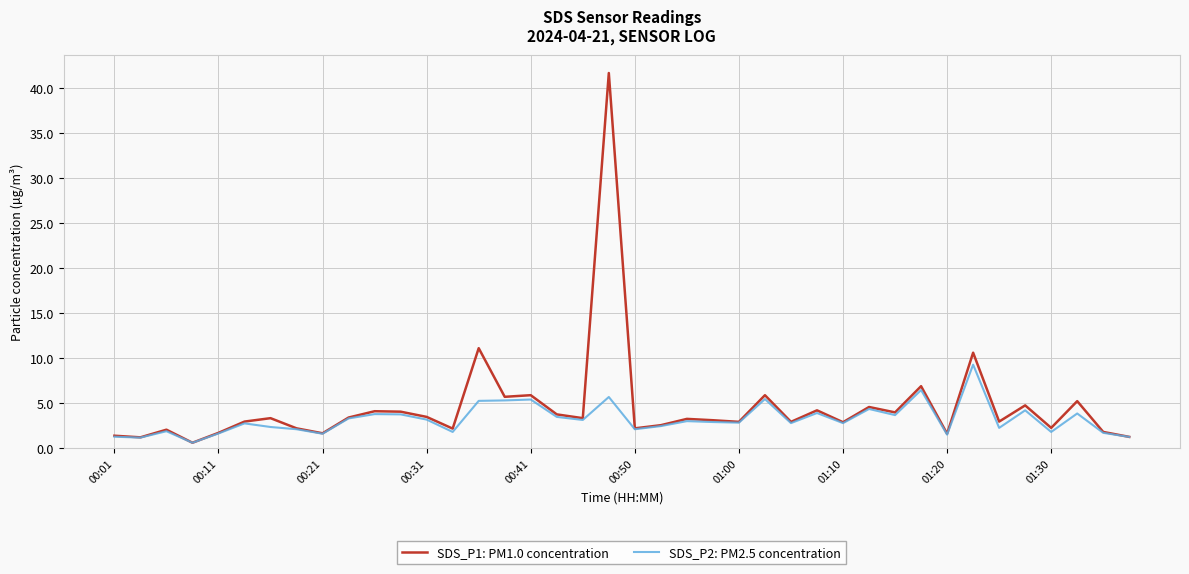

Which series has the widest spread of values?

SDS_P1: PM1.0 concentration